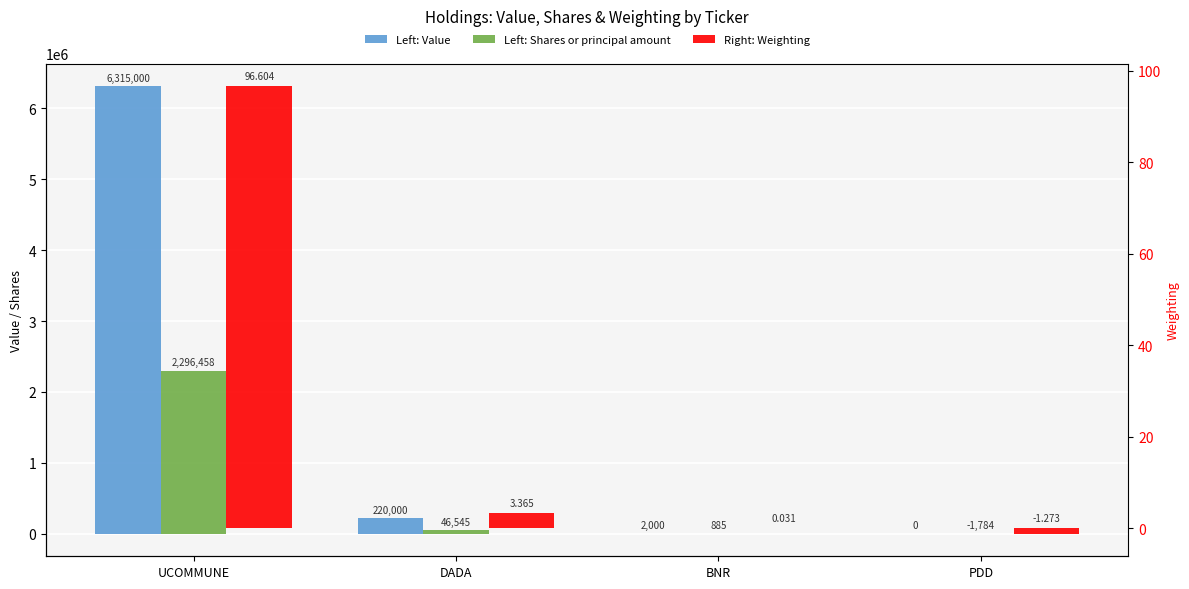

Reading left to right, what are all the values shown in this chart?

Value: 6315000.0	220000.0	2000.0	0.0
Shares or principal amount: 2296458.0	46545.0	885.0	-1784.0
Weighting: 96.6	3.4	0.0	-1.3